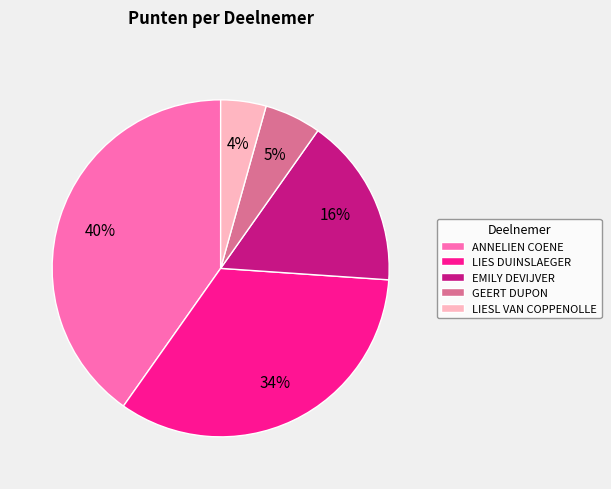

Rank the categories by value from highest to lowest.

ANNELIEN COENE, LIES DUINSLAEGER, EMILY DEVIJVER, GEERT DUPON, LIESL VAN COPPENOLLE